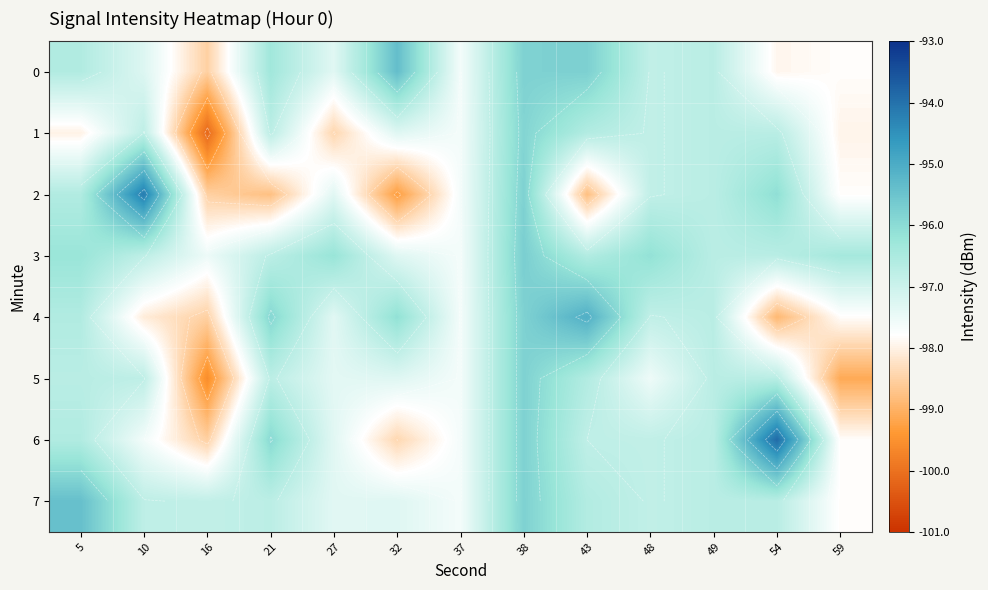

True or false: 0 has a value of -96.3 at 21.

True